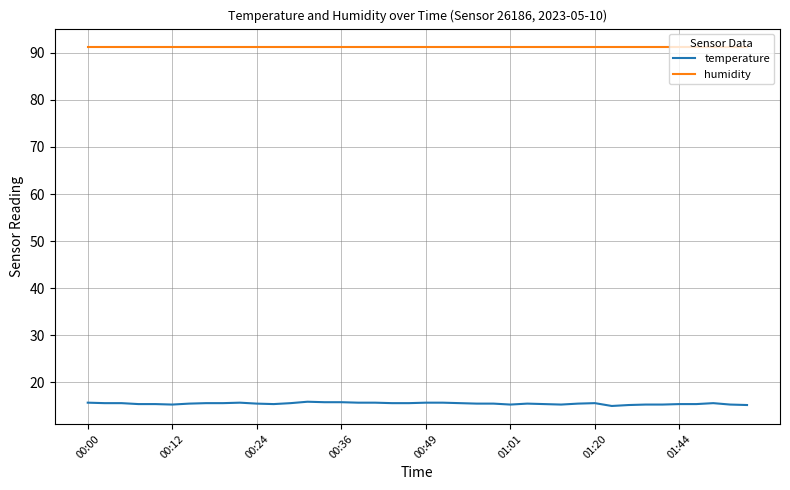

True or false: temperature and humidity intersect in this chart.

False